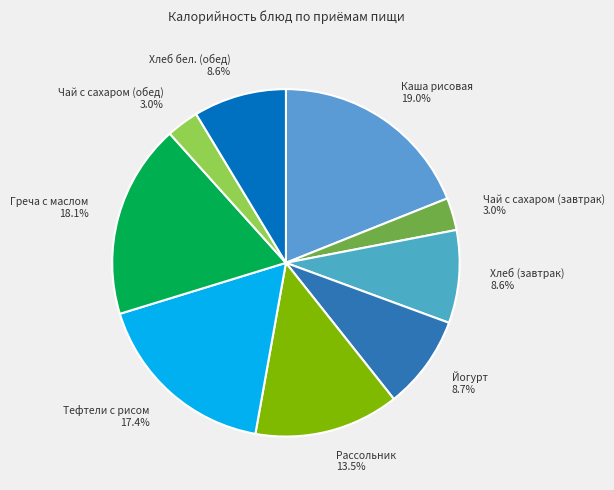

To the nearest percent, what percentage of the pie is Хлеб (завтрак)?

9%